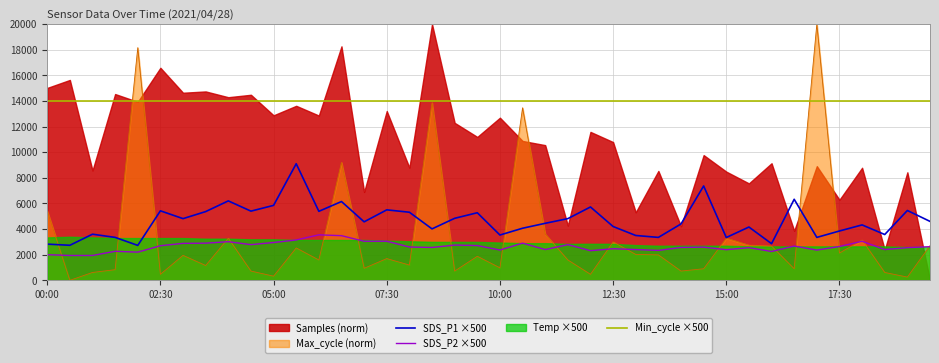

What is the minimum value for SDS_P1?

2725.0